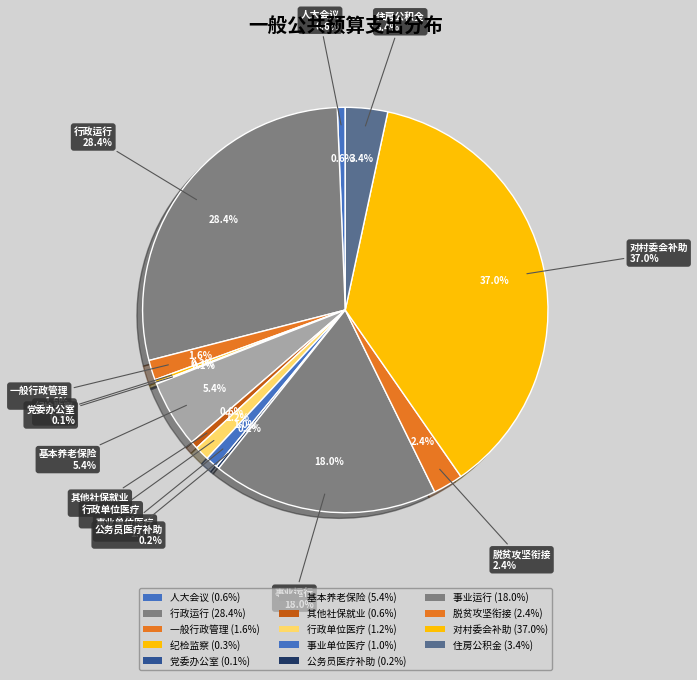

Approximately how many times larger is the value at 行政运行 compared to 事业运行?

1.6